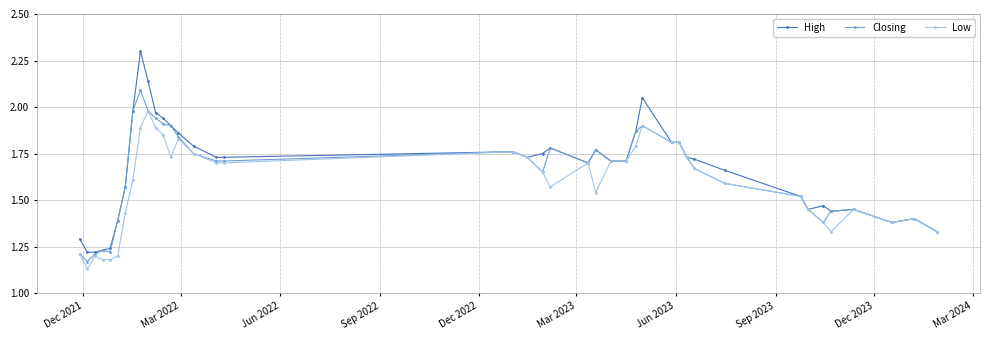

What is the sum of all Low values?

63.4